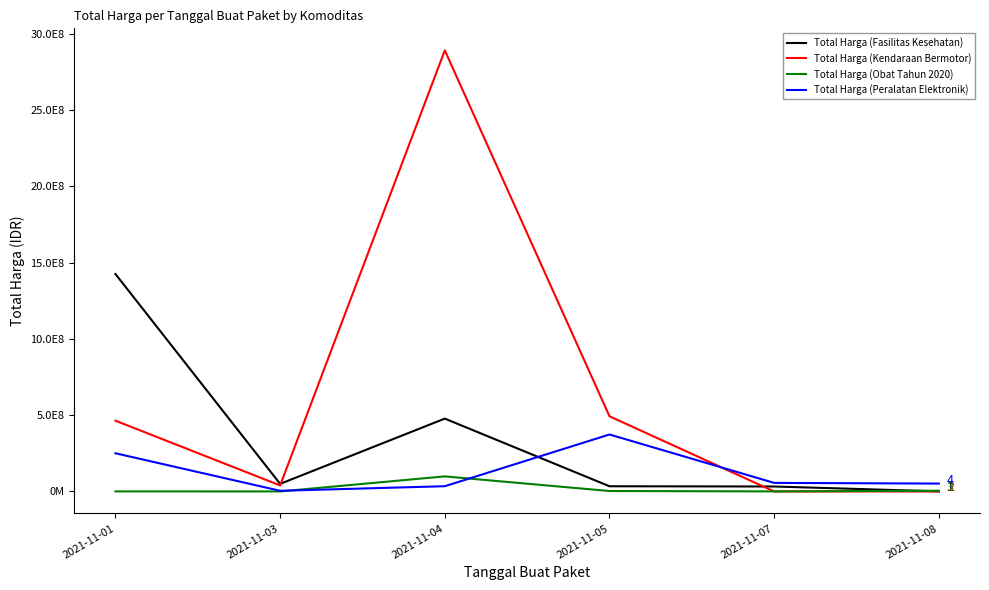

Is the value of Total Harga (Obat Tahun 2020) at 2021-11-03 greater than the value of Total Harga (Peralatan Elektronik) at 2021-11-05?

No